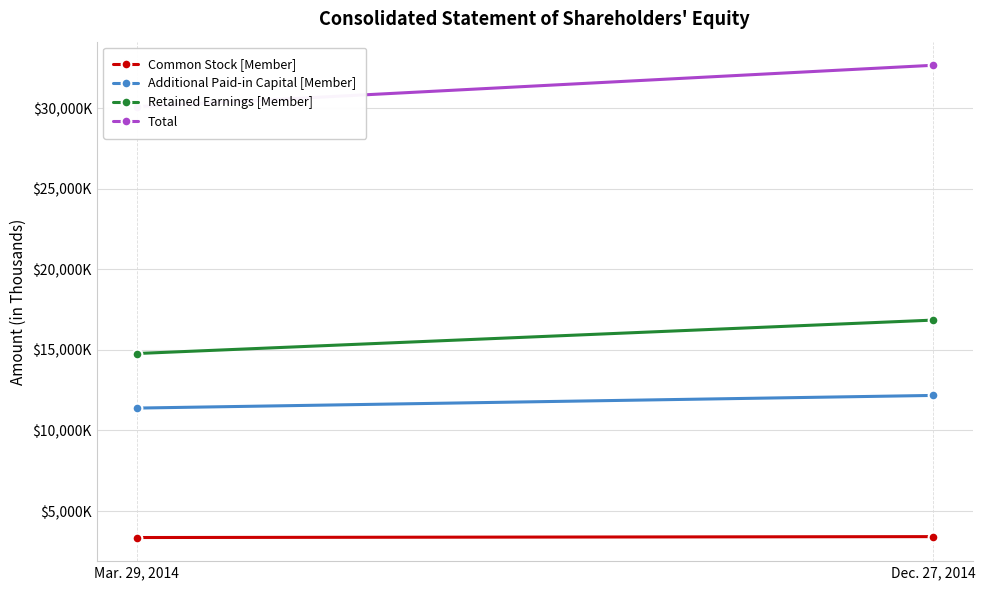

Is the value of Common Stock [Member] at Dec. 27, 2014 greater than the value of Additional Paid-in Capital [Member] at Mar. 29, 2014?

No